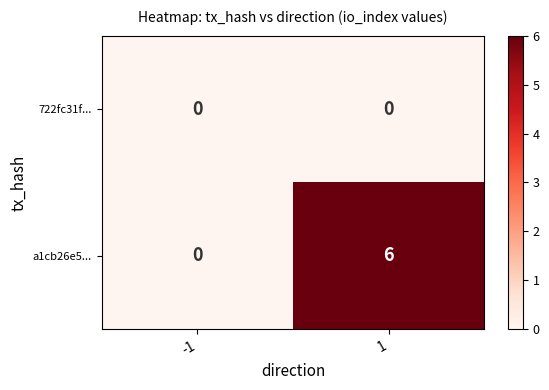

Rank the series by their maximum value, from highest to lowest.

a1cb26e5..., 722fc31f...